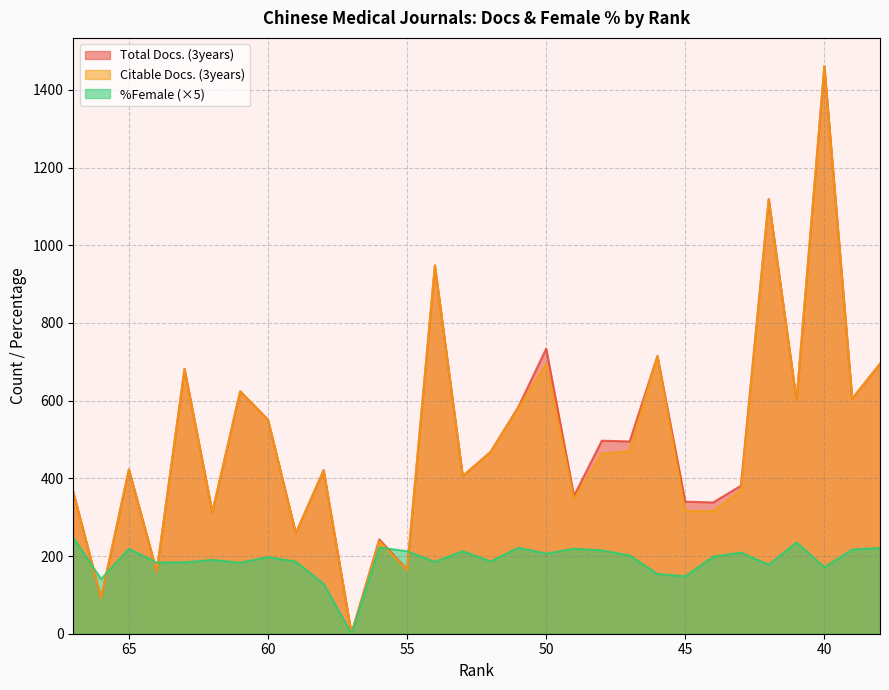

After their last crossing, which series has the higher values: %Female or Citable Docs. (3years)?

Citable Docs. (3years)